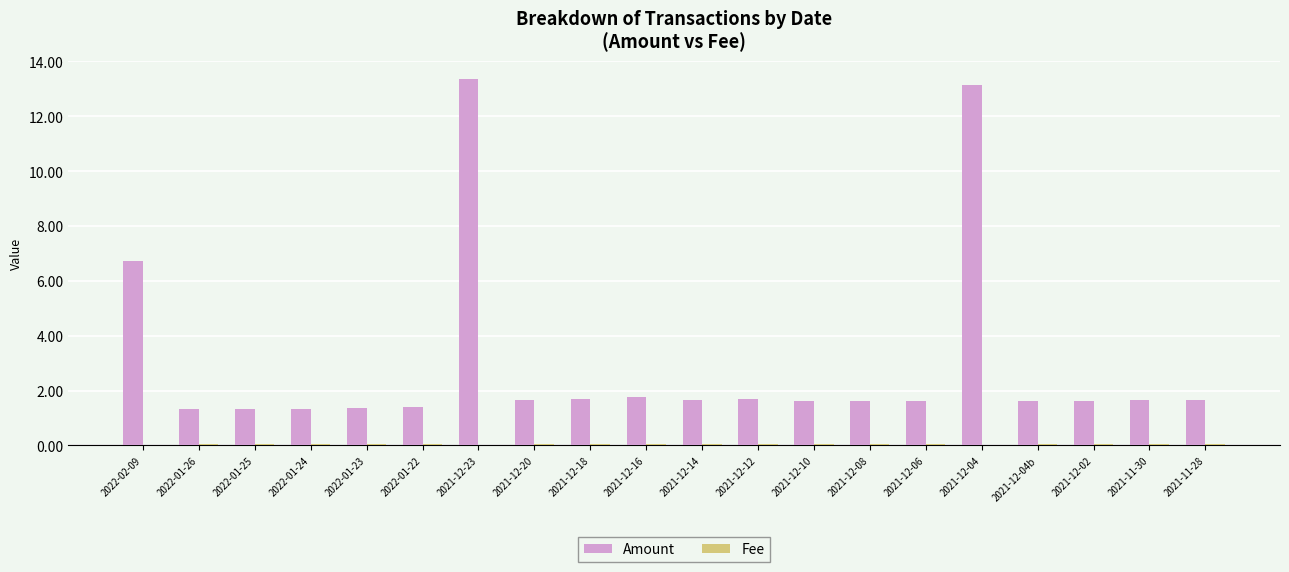

Which series has the largest total across all categories?

Amount